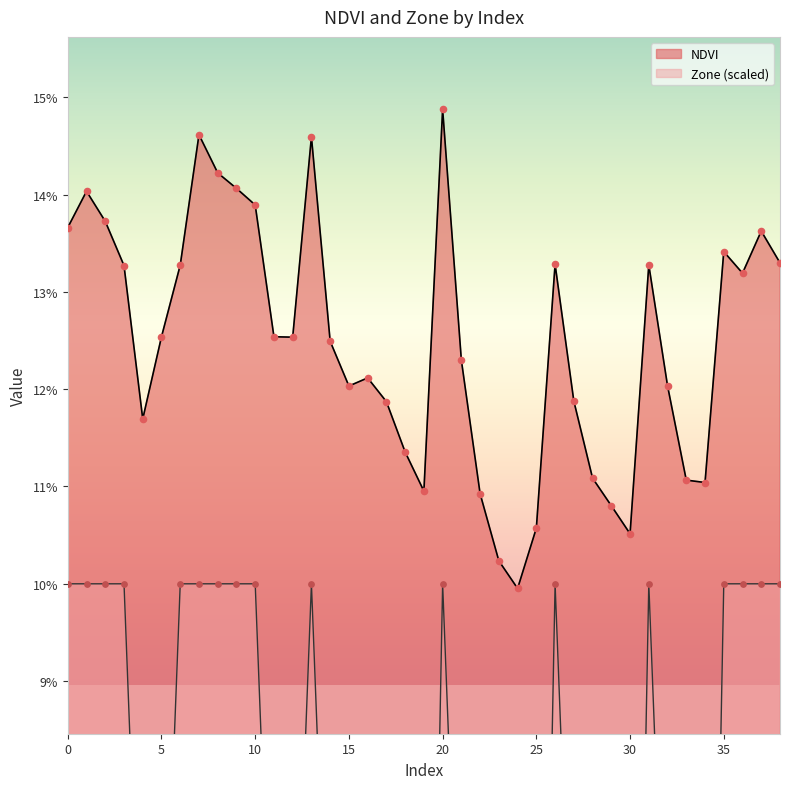

Which series contains the lowest Y value?

Zone